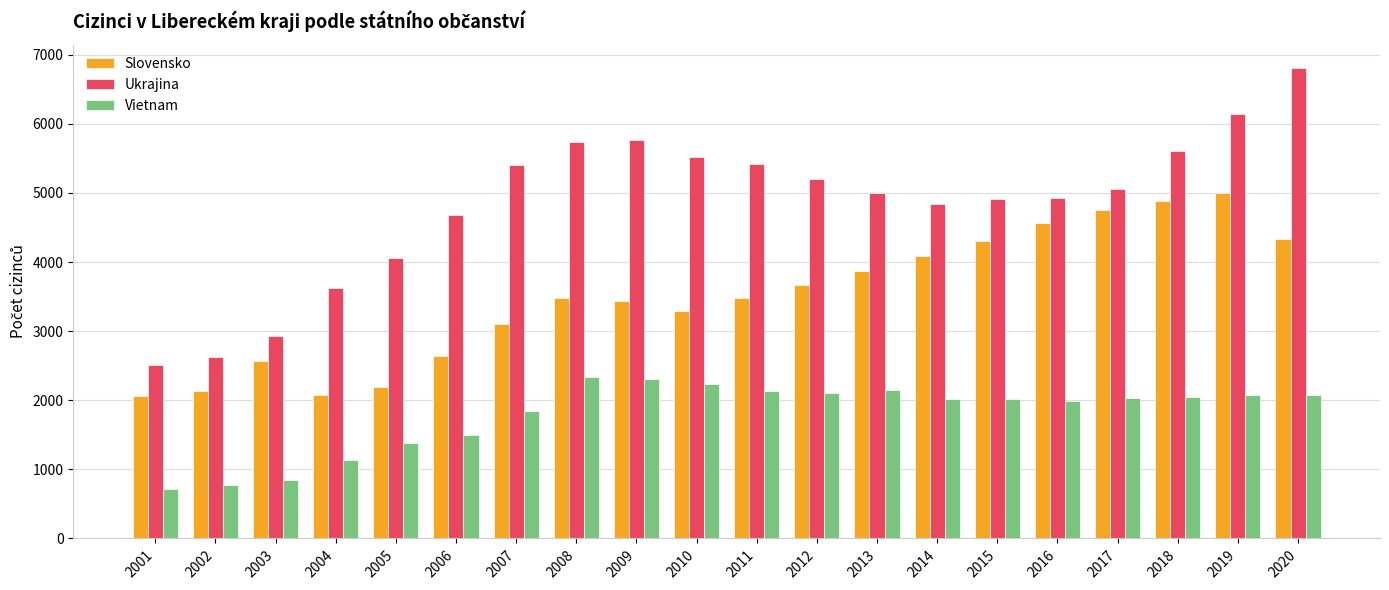

Between 2006 and 2014, which series saw the biggest shift?

Slovensko